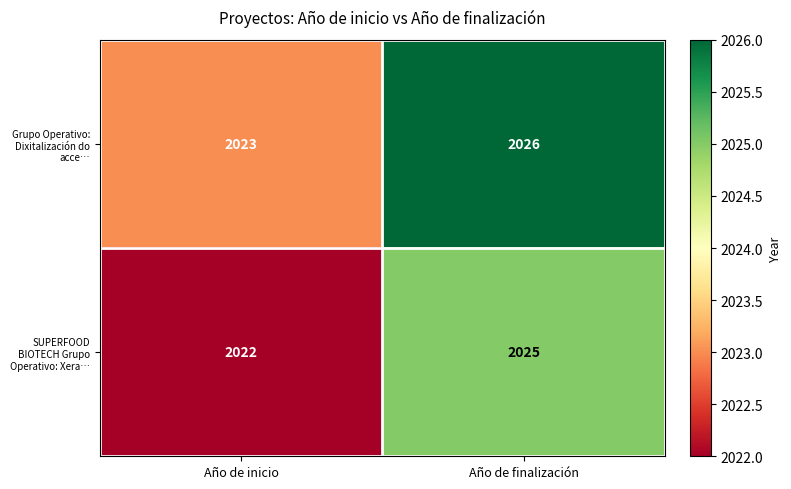

At which label is Grupo Operativo: Dixitalización do acce… closest to 2024?

Año de inicio